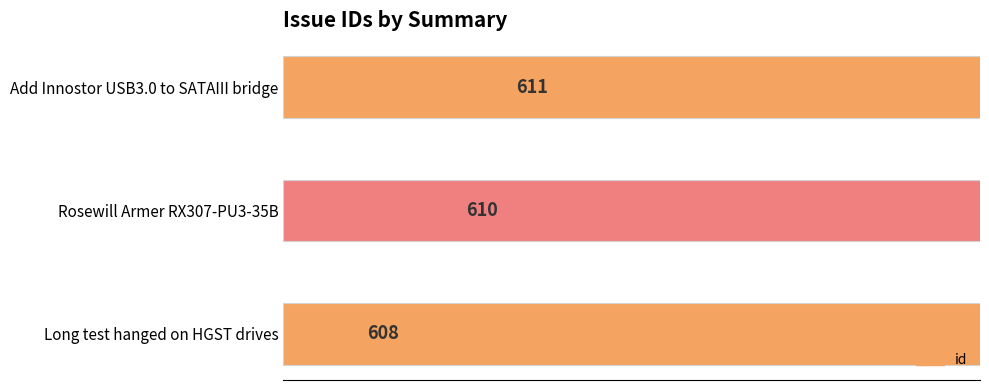

What is the minimum value shown in the chart?

608